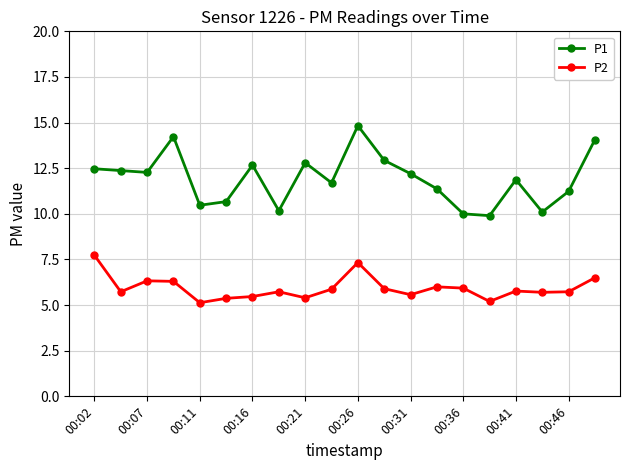

What is the value of the P2 point at the 12th from the left?

5.9